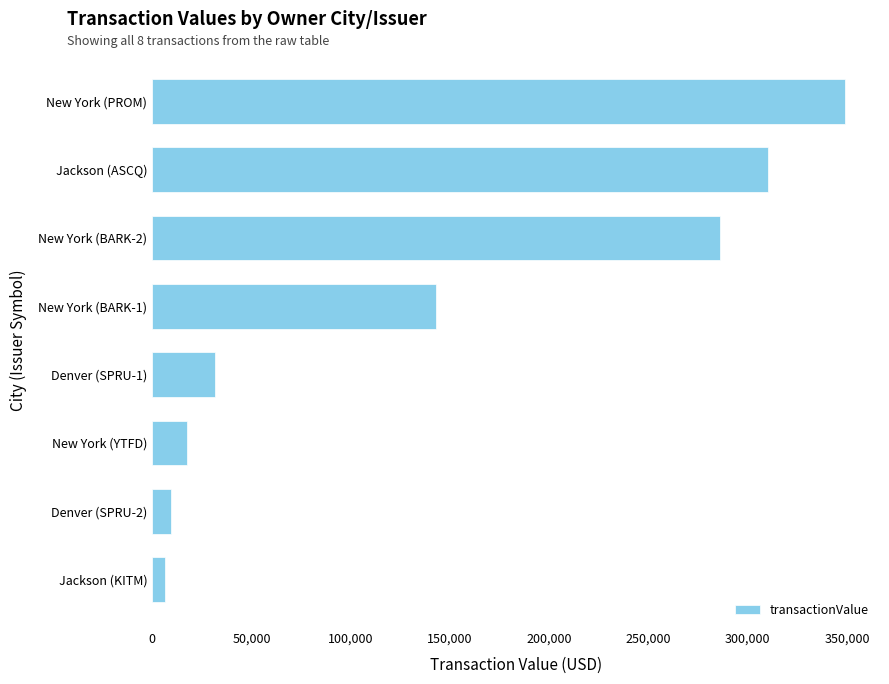

What is the approximate value at New York (PROM)?

349091